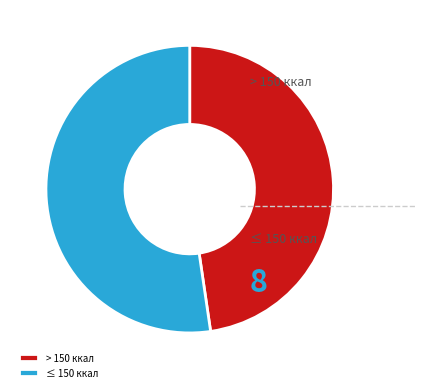

How many segments does this pie chart have?

2